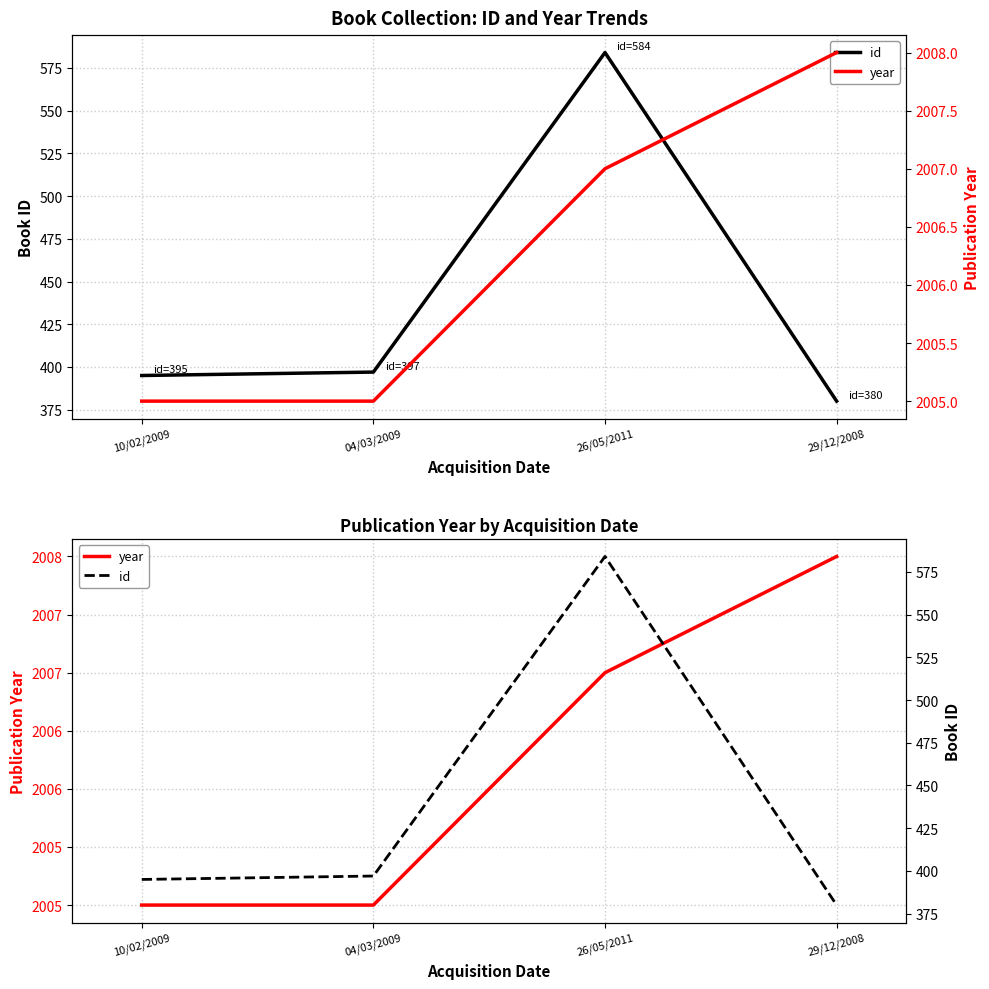

At which category does id reach its first local peak?

26/05/2011